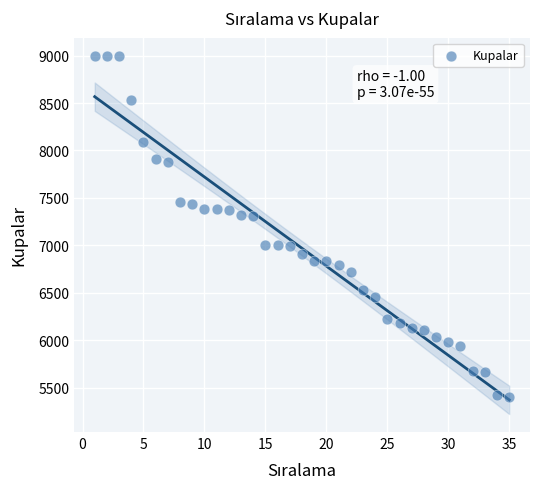

What is the range of X values (max minus min)?

34